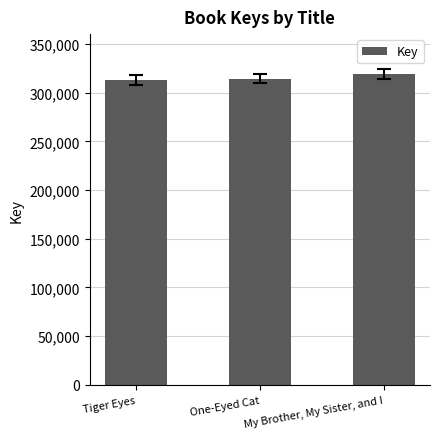

Does the chart contain stacked bars?

No